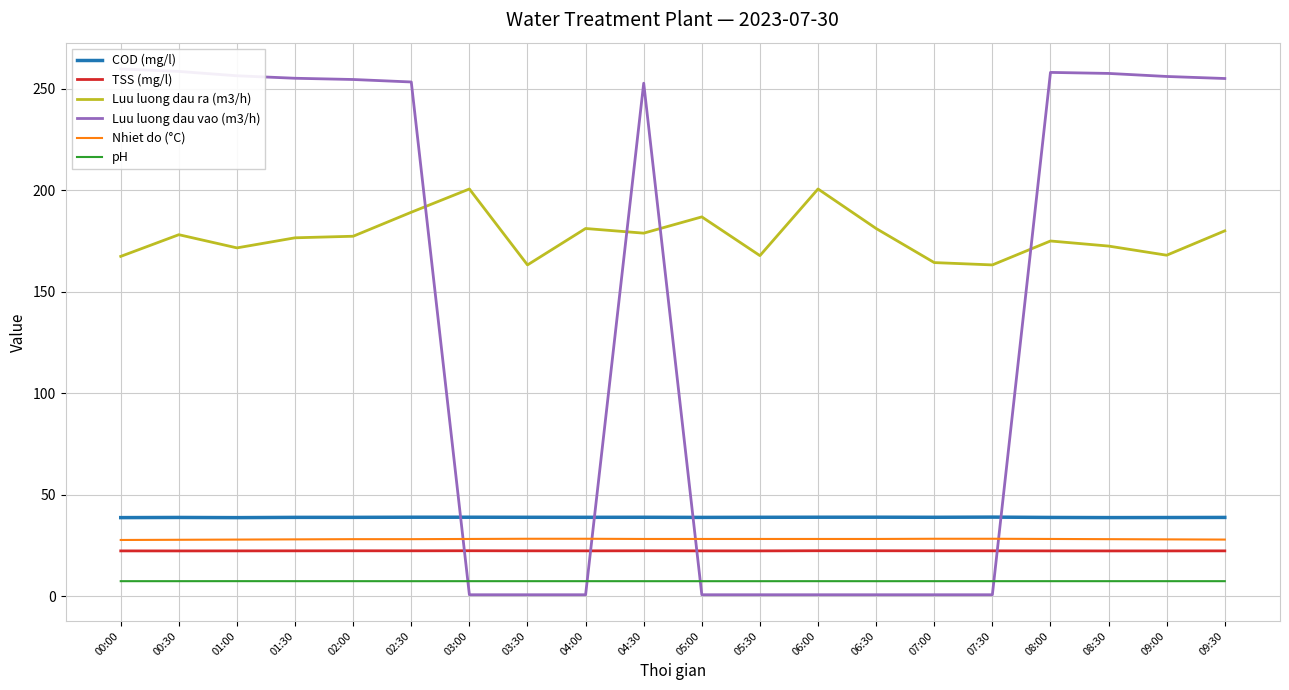

What is the sum of the Luu luong dau ra (m3/h) values at 09:00 and 04:00?

349.1